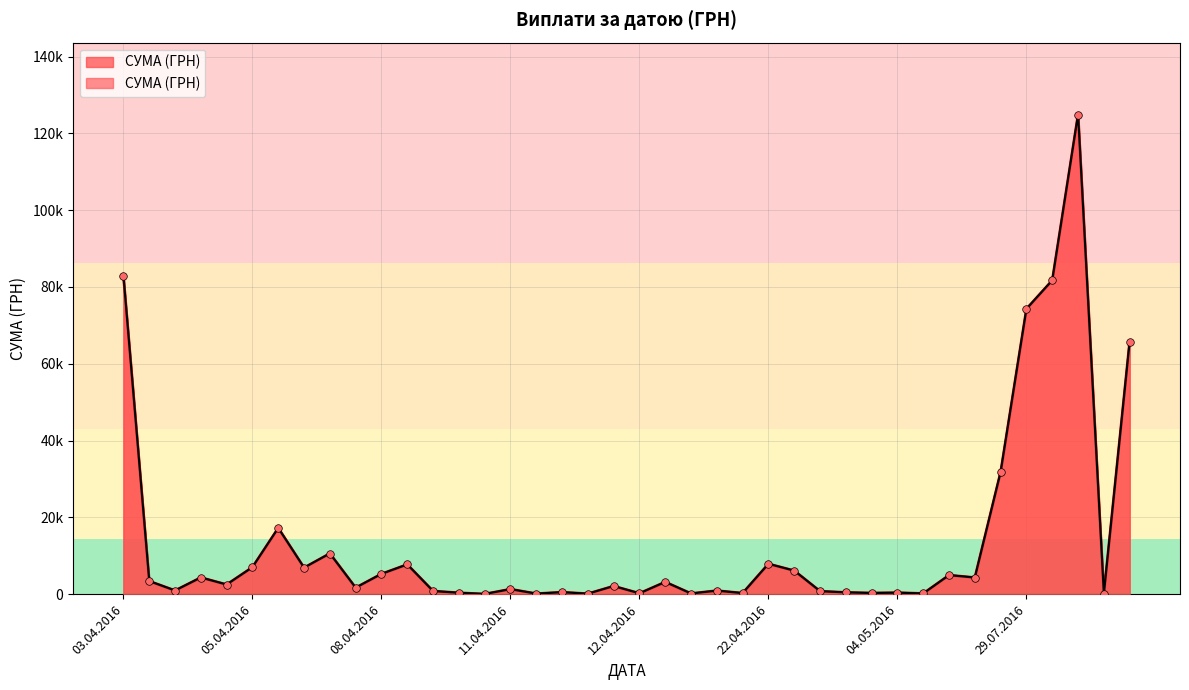

Which has a higher value, 03.11.2016 or 08.04.2016?

03.11.2016